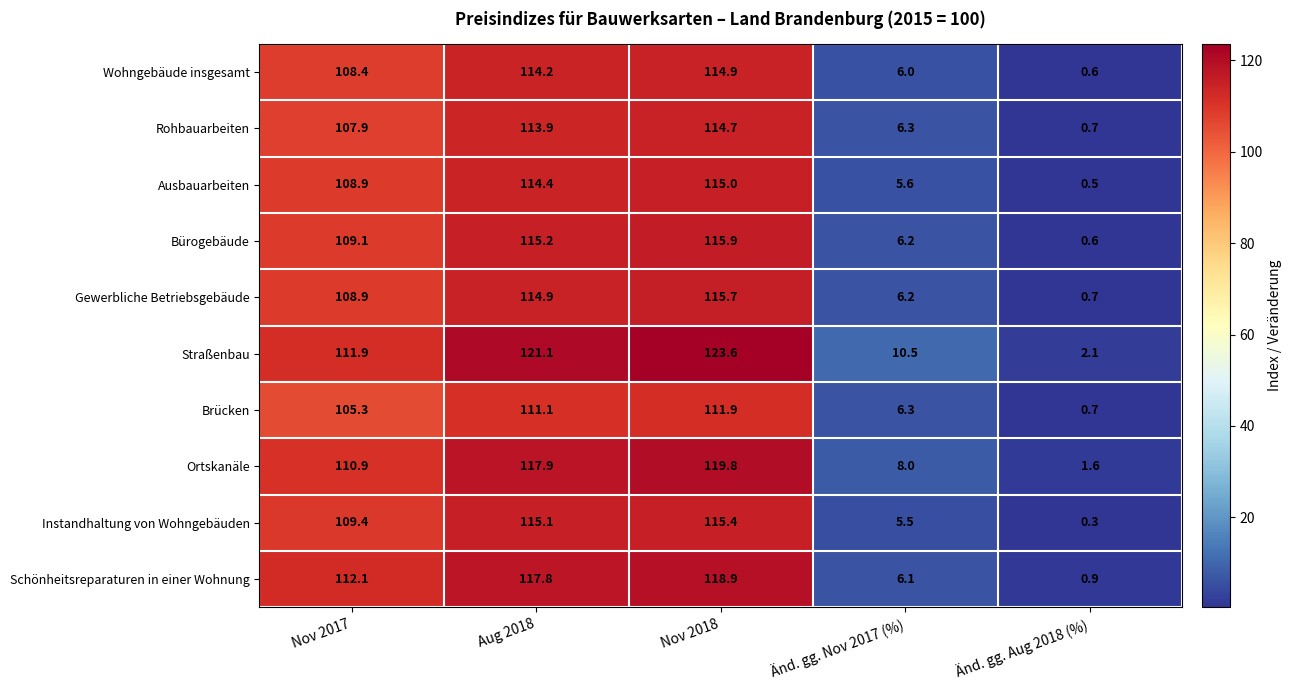

What is the approximate value of Instandhaltung von Wohngebäuden at Aug 2018?

115.1